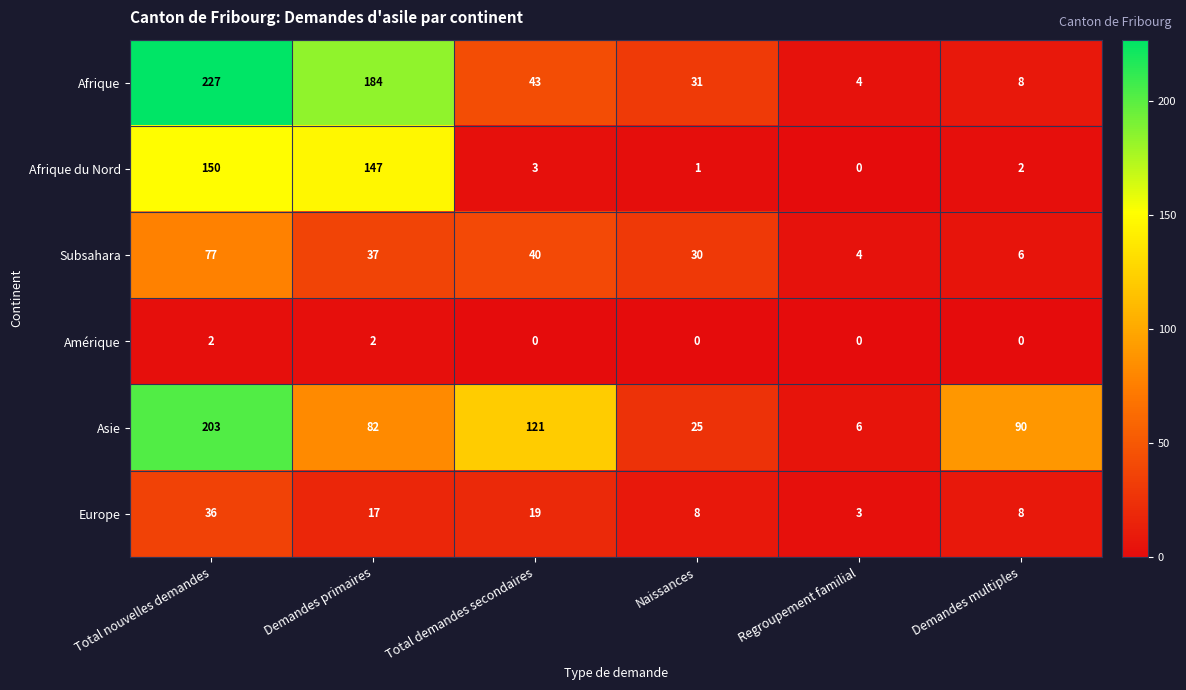

At which category does the chart reach its peak across all series?

Total nouvelles demandes